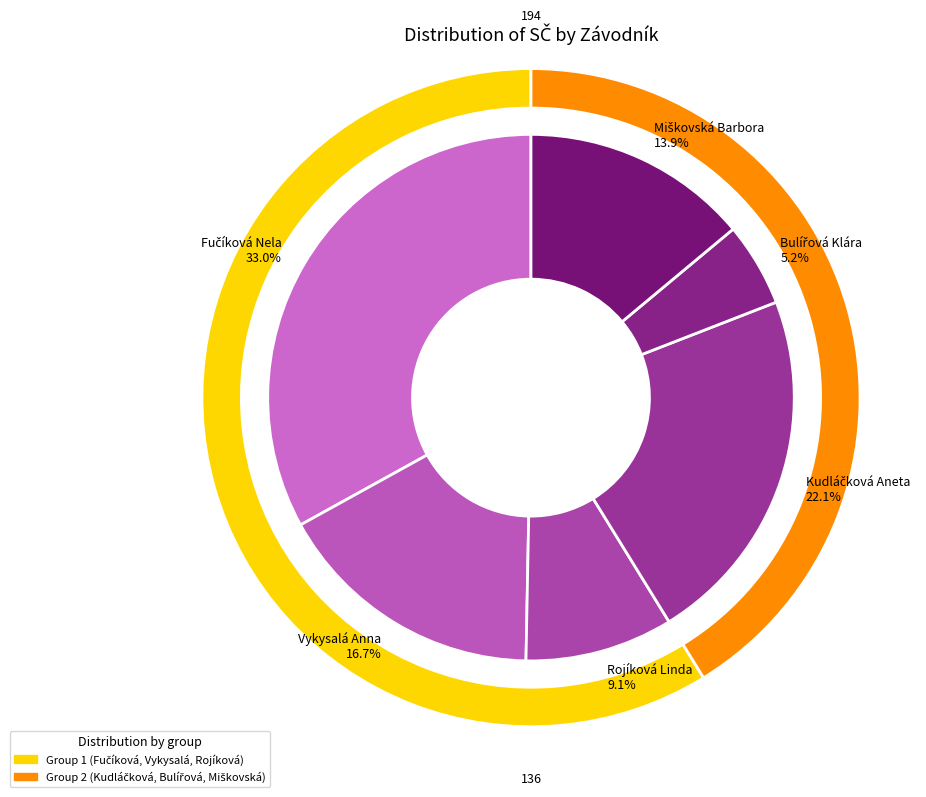

Is there a majority slice in this chart?

No